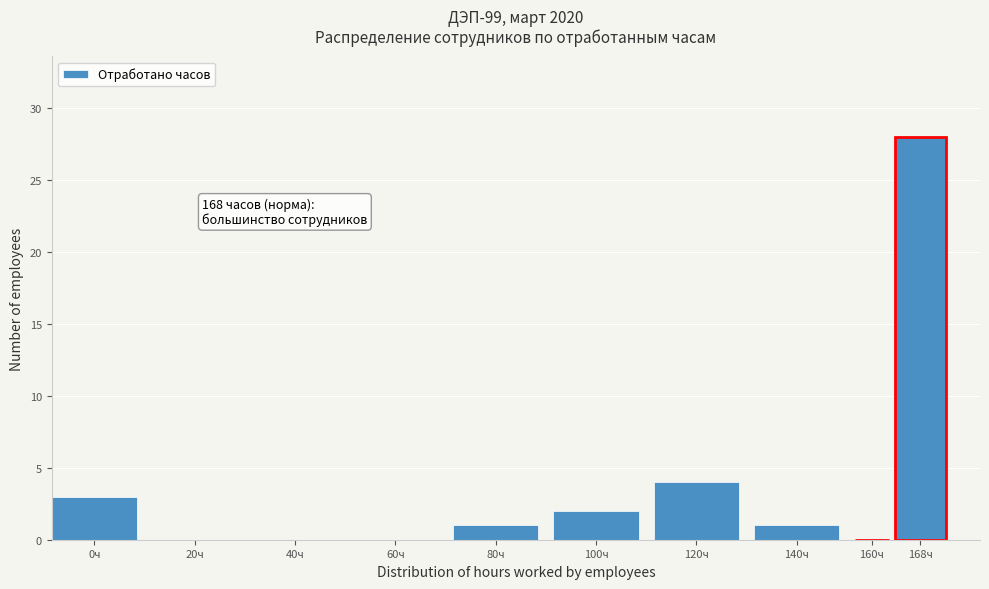

Reading left to right, what are all the values shown in this chart?

0ч=3	20ч=0	40ч=0	60ч=0	80ч=1	100ч=2	120ч=4	140ч=1	160ч=0	168ч=28